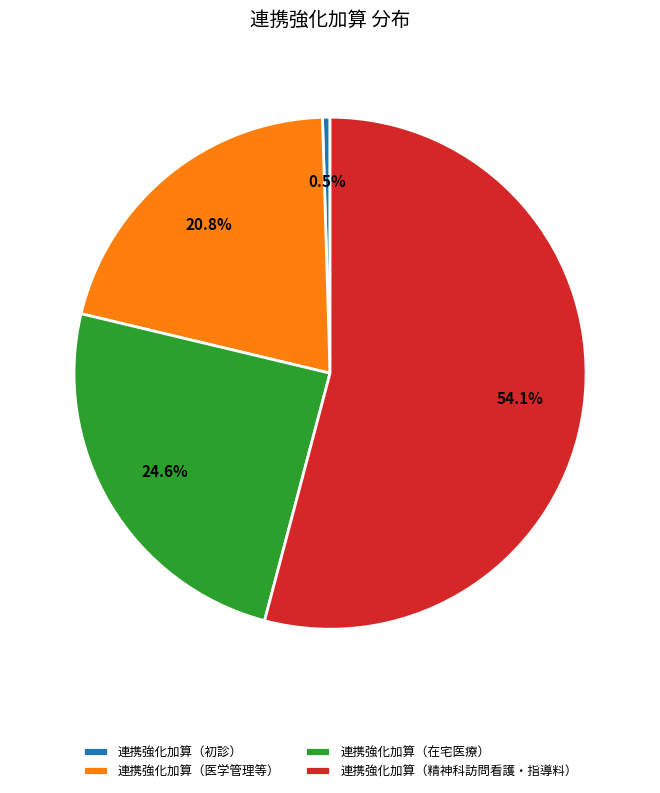

Is it true that 連携強化加算（精神科訪問看護・指導料） is 46% of the pie?

False